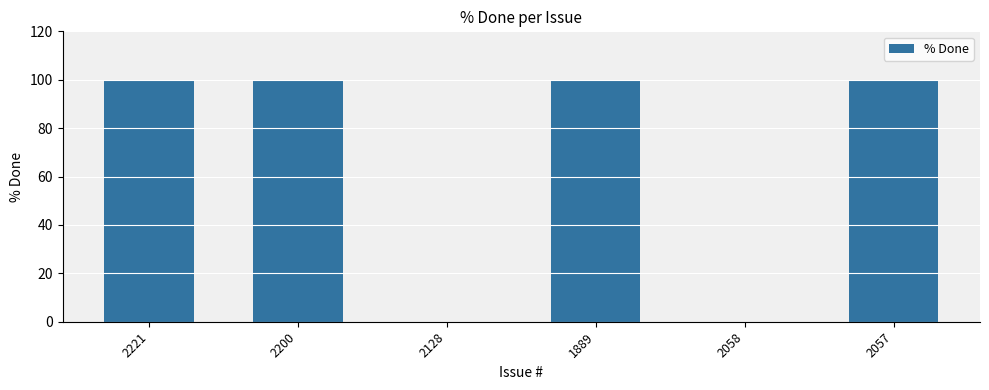

Is it true that the value at 2221 is 100?

True